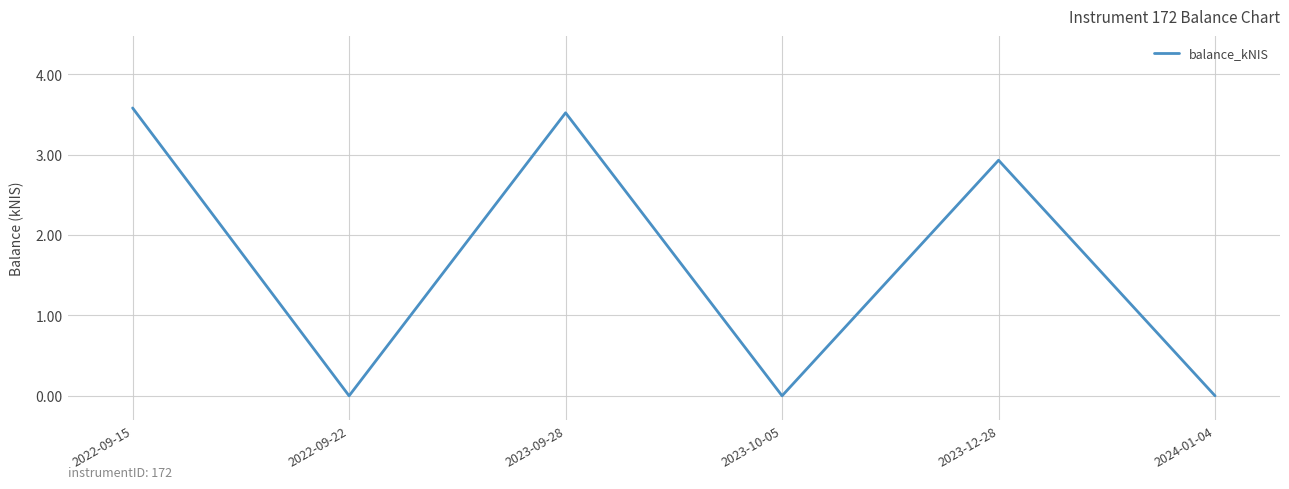

Reading left to right, list all the values displayed in this chart.

3.6	0.0	3.5	0.0	2.9	0.0